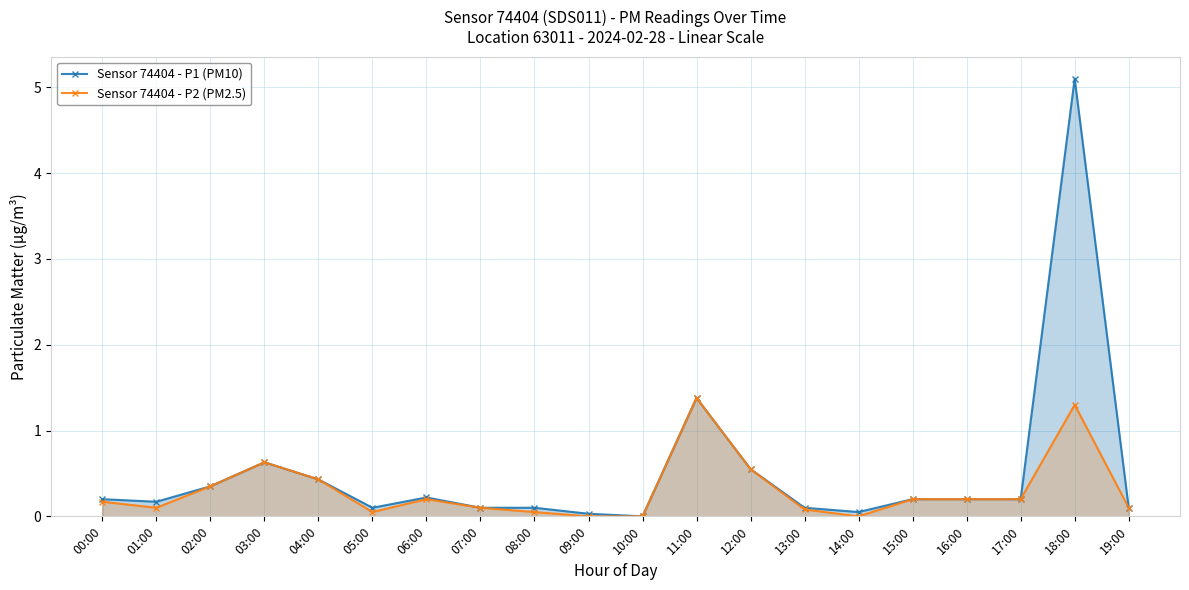

At 05:00, list the series in order from smallest to largest.

Sensor 74404 - P2 (PM2.5), Sensor 74404 - P1 (PM10)